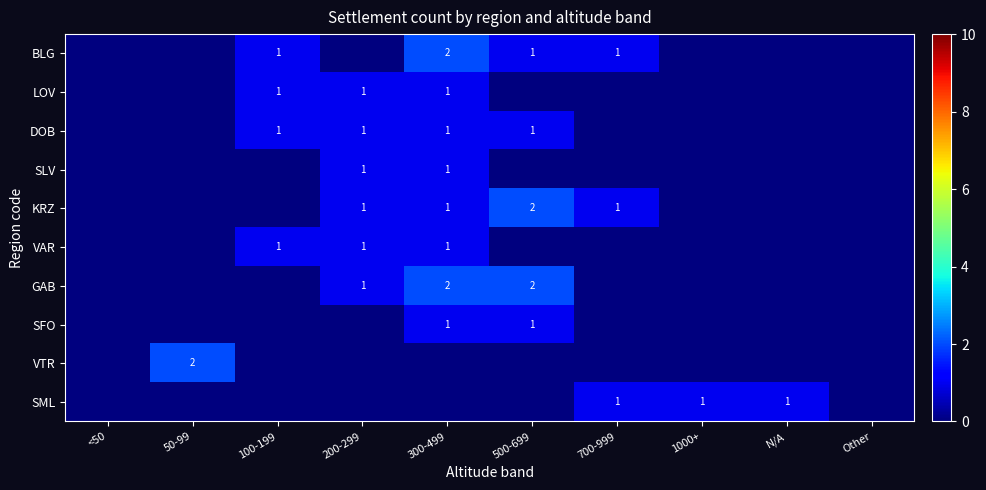

The GAB series shows 1 at 200-299. True or false?

True